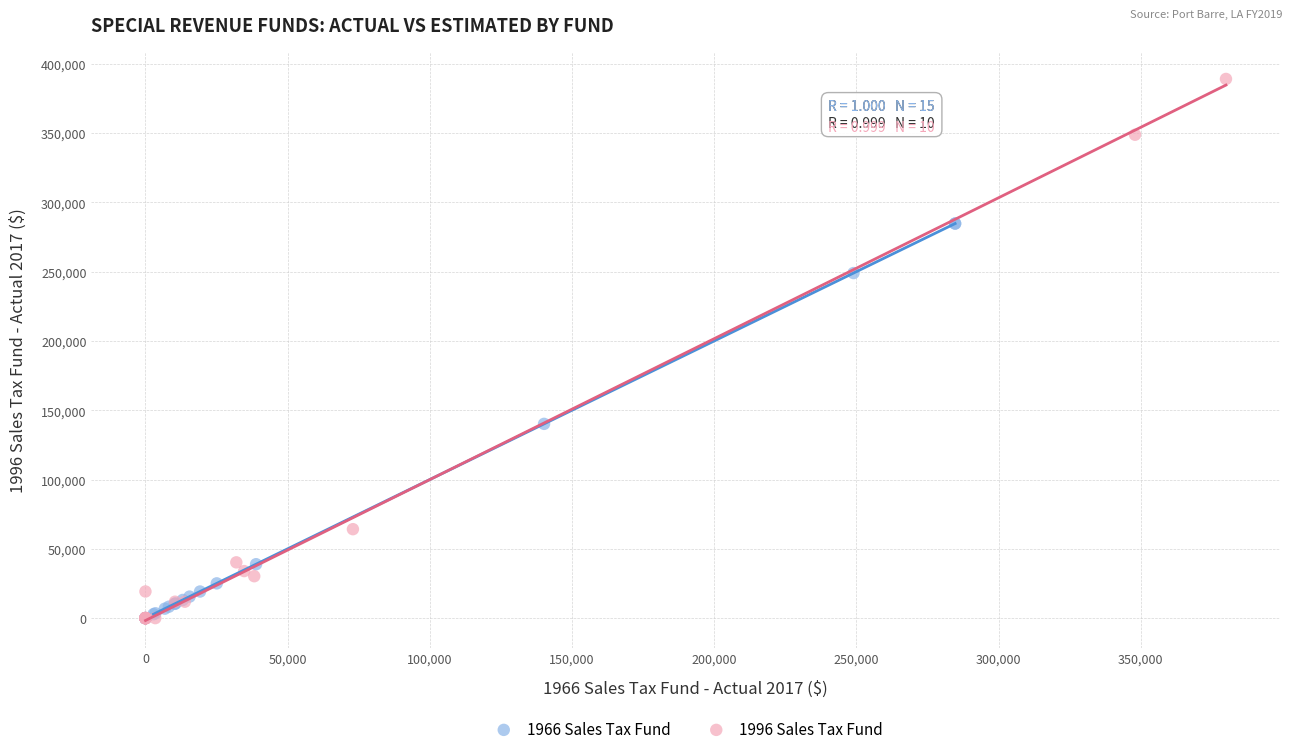

Which series has the widest spread of Y values?

1996 Sales Tax Fund